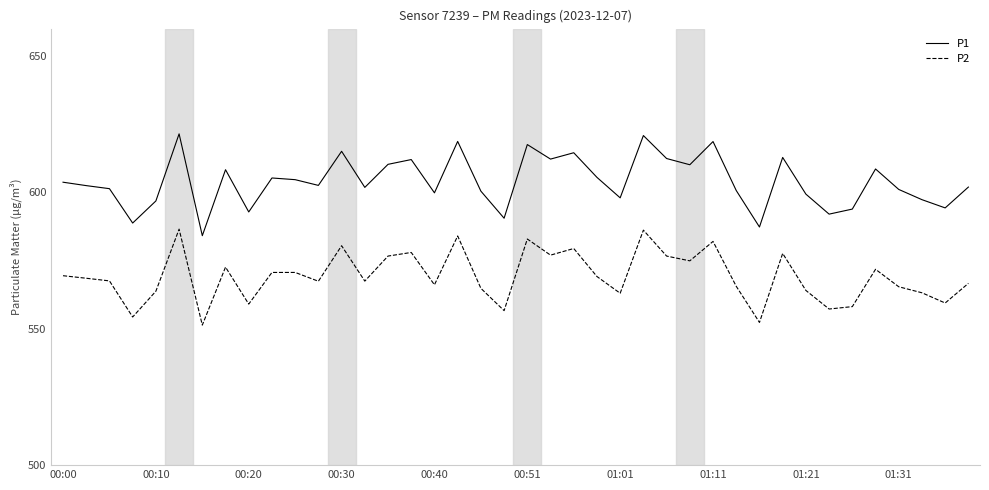

What is the smallest value displayed?

551.3